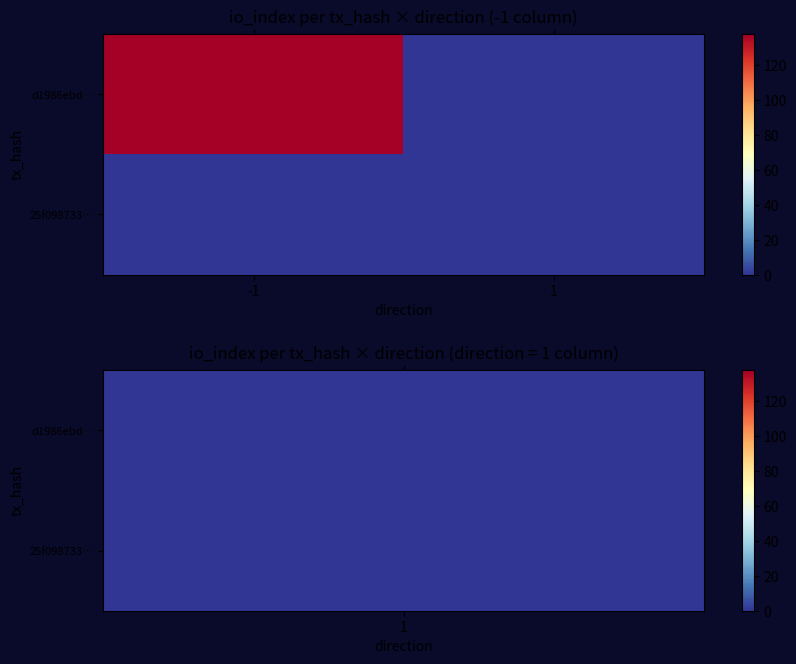

Which label corresponds to the smallest value in the chart?

1